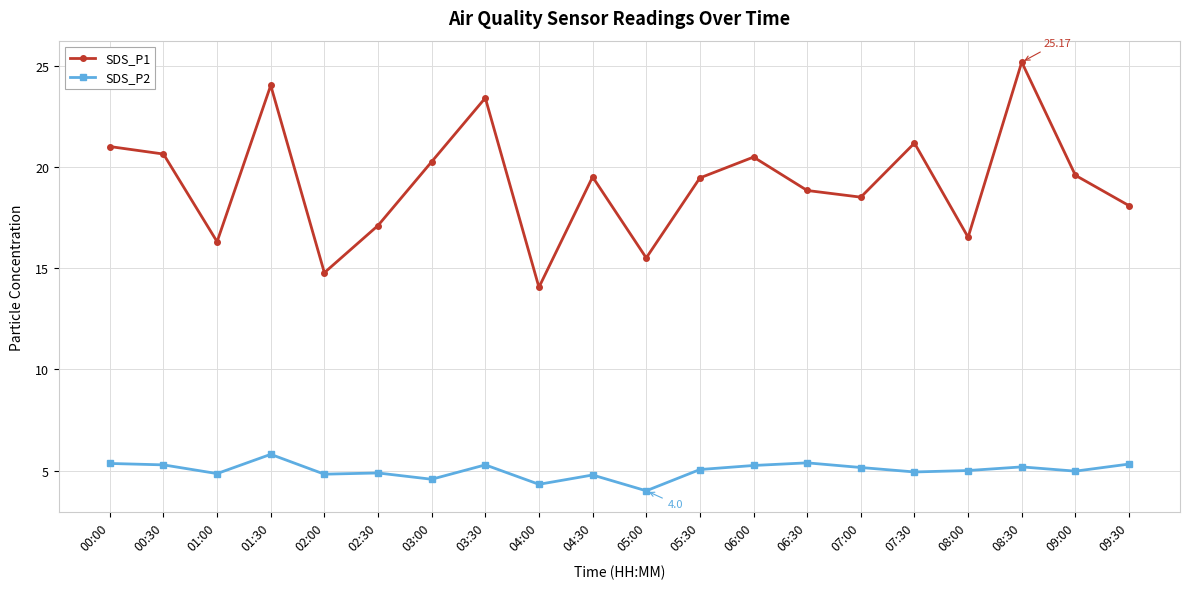

Is the value of SDS_P1 at 02:30 greater than the value of SDS_P2 at 06:30?

Yes